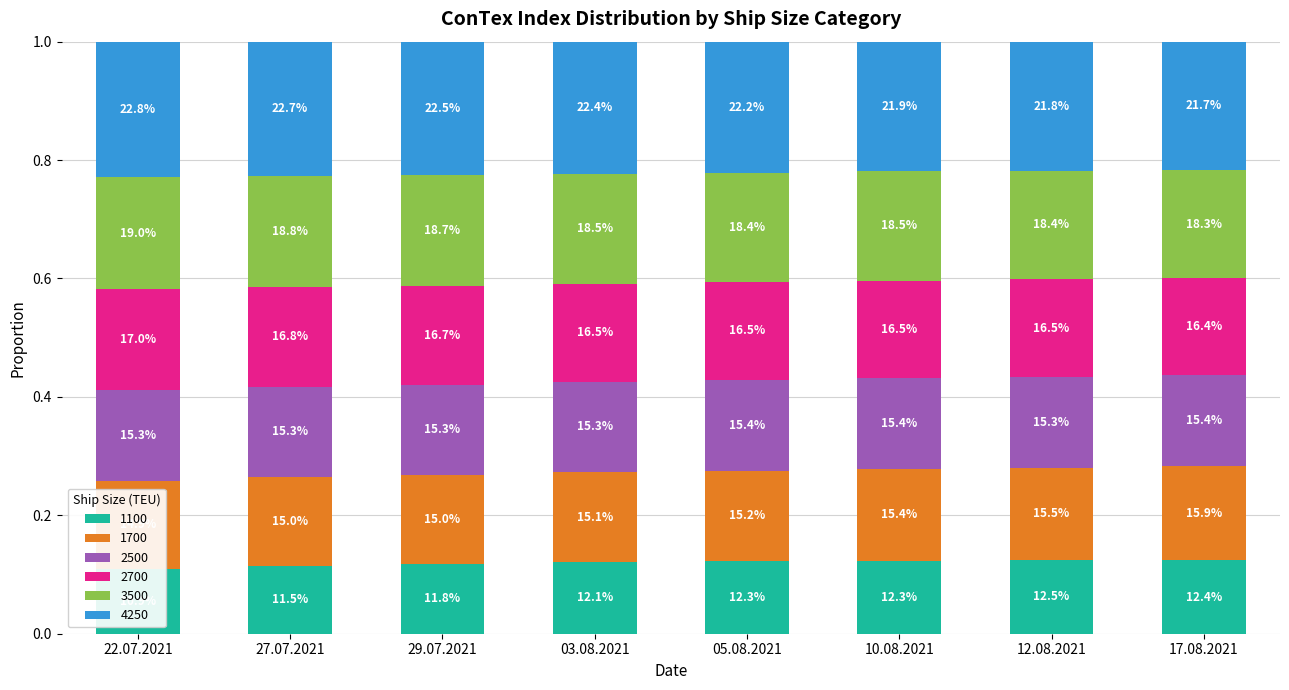

How many 1700 values are between 0 and 1?

8